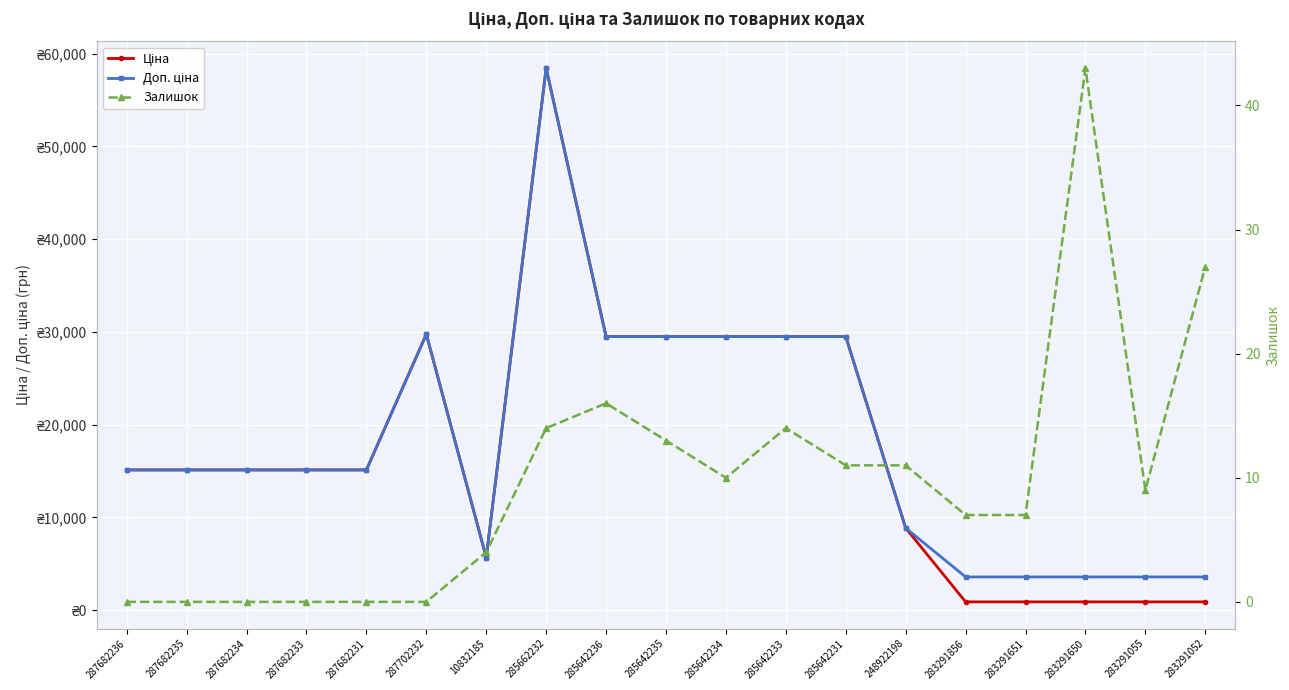

List the series in order of their peak value, lowest first.

Залишок, Ціна, Доп. ціна